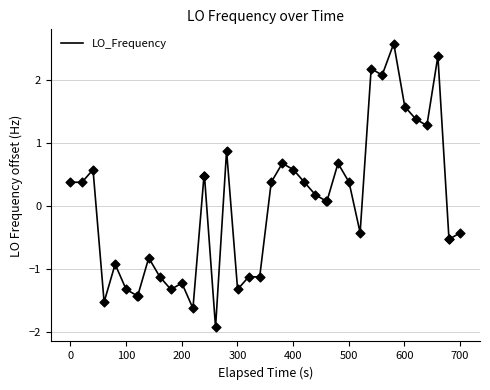

What is the minimum value shown in the chart?

-1.9